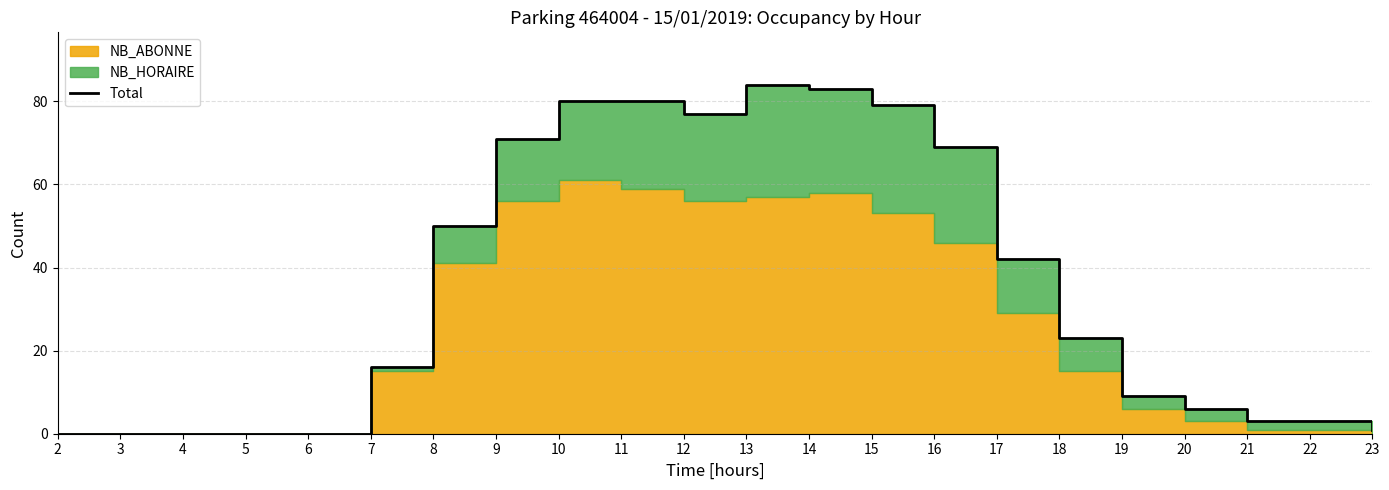

At which label is the value closest to 42?

17